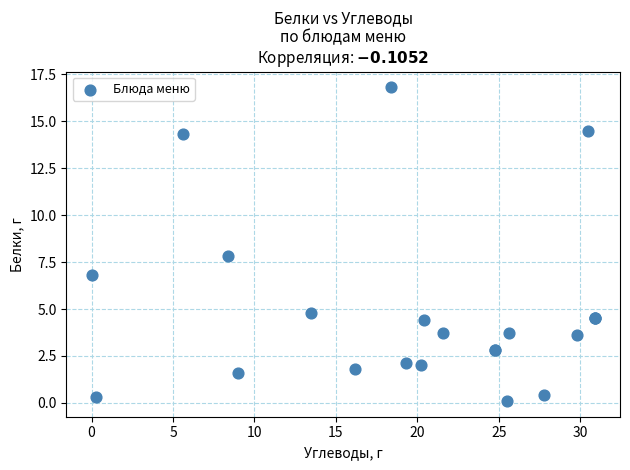

What Y value in the scatter plot is closest to 8?

7.8